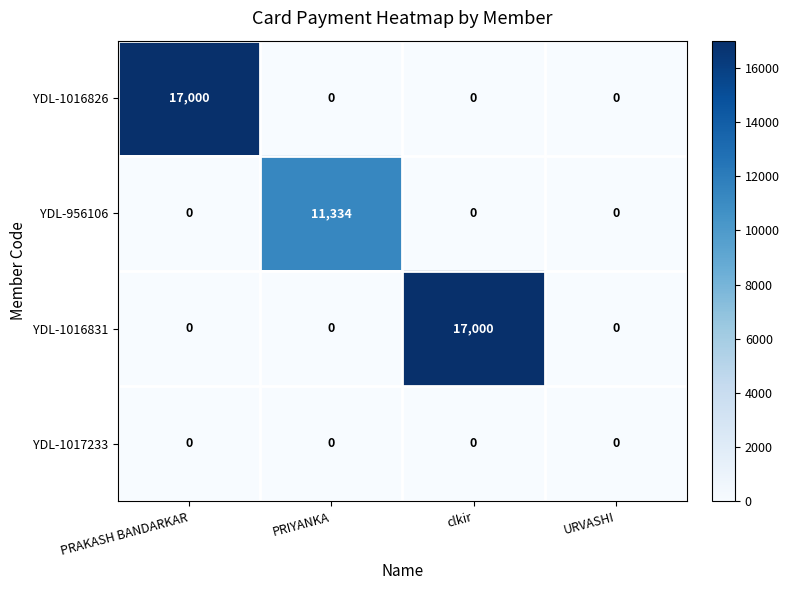

What is the total value across all series at clkir?

17000